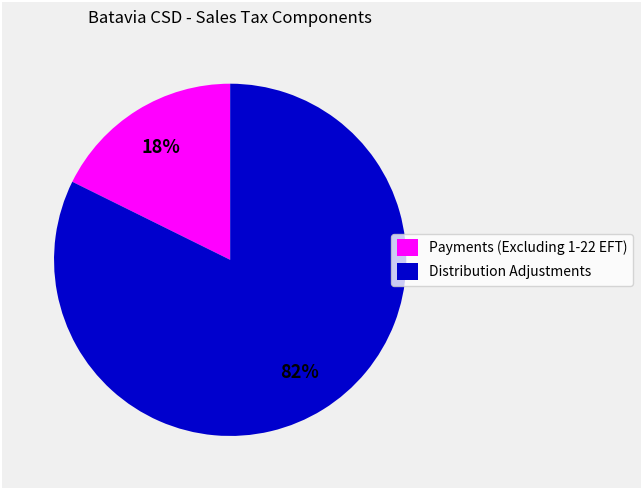

Which has a higher value, Payments (Excluding 1-22 EFT) or Distribution Adjustments?

Distribution Adjustments